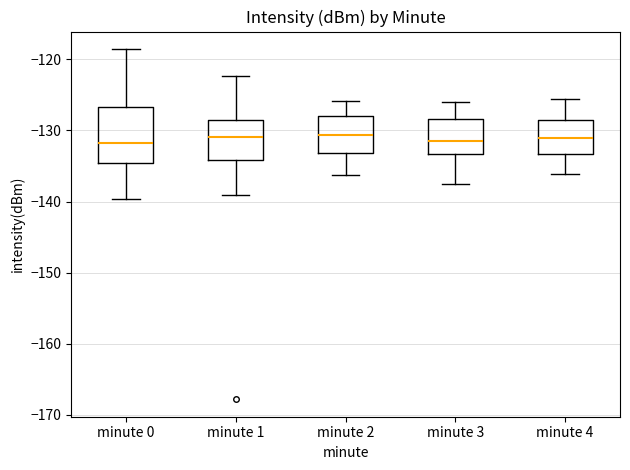

Reading left to right, transcribe this box plot: for each box, give where its median line is, the range the box spans, and where its two whiskers end, as read against the y-axis. The values are not printed on the chart, so give them approximately, as read against the axis.

minute 0: median -132, box -135 to -127, whiskers -140 to -119
minute 1: median -131, box -134 to -129, whiskers -139 to -122
minute 2: median -131, box -133 to -128, whiskers -136 to -126
minute 3: median -131, box -133 to -128, whiskers -137 to -126
minute 4: median -131, box -133 to -129, whiskers -136 to -126